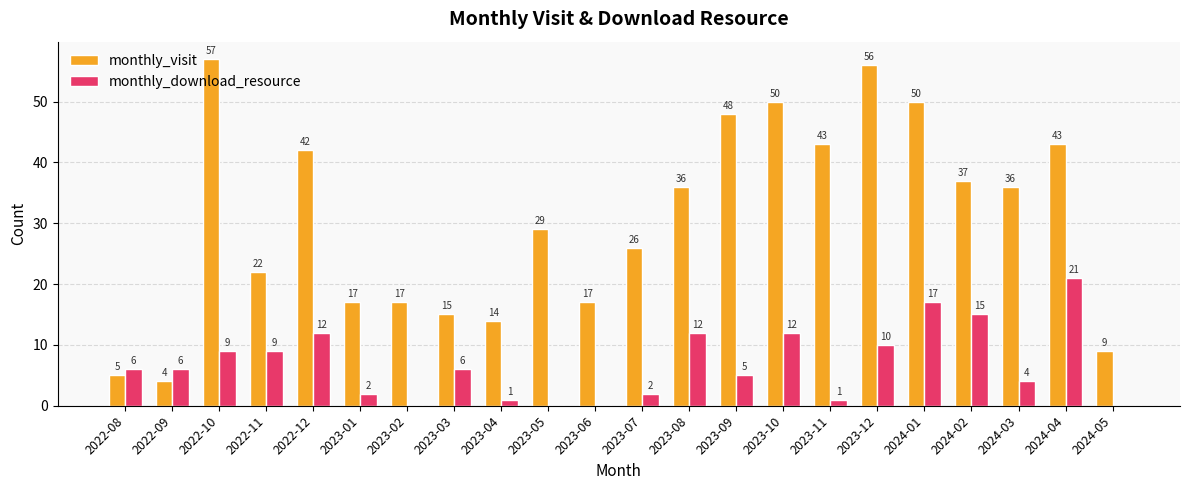

How many groups of bars are there?

22